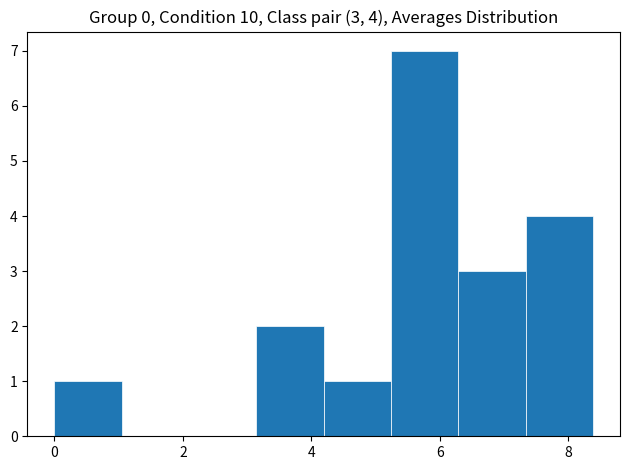

Over which range of the x-axis is the bar tallest?

5.2 to 6.2